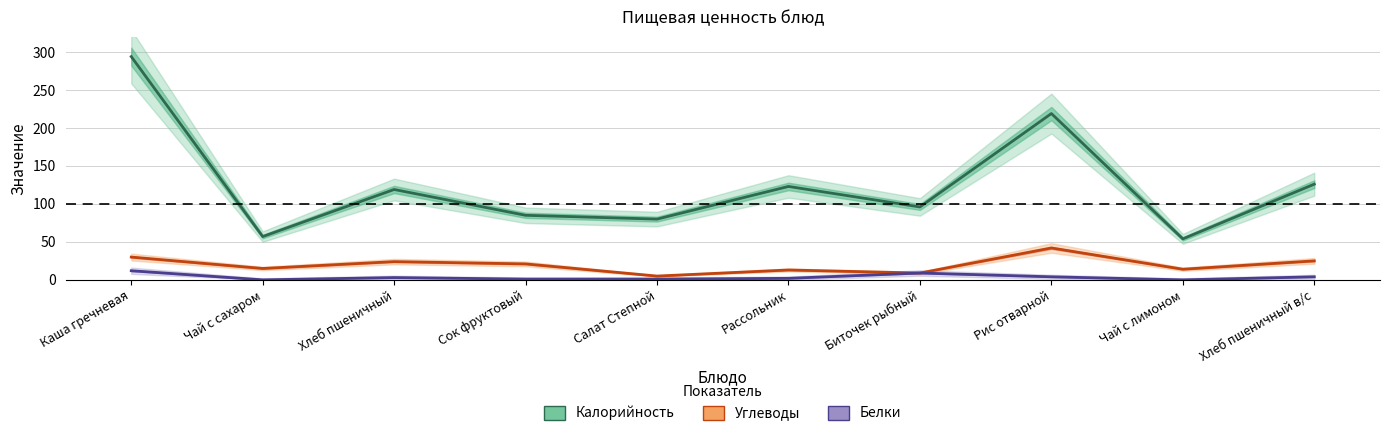

True or false: Углеводы has more than 2 interior local peaks.

True